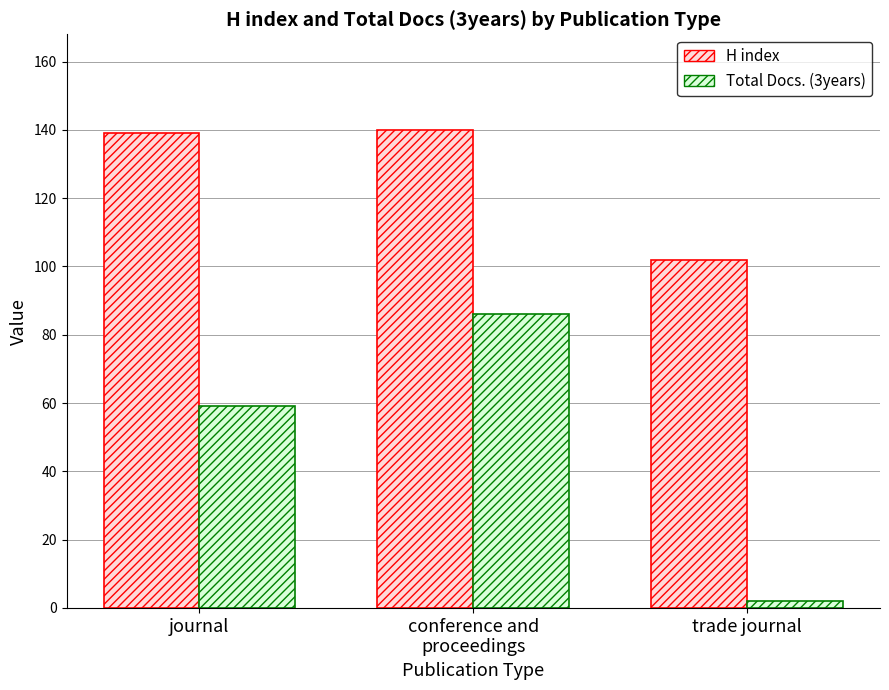

Which label corresponds to the smallest value in the chart?

trade journal